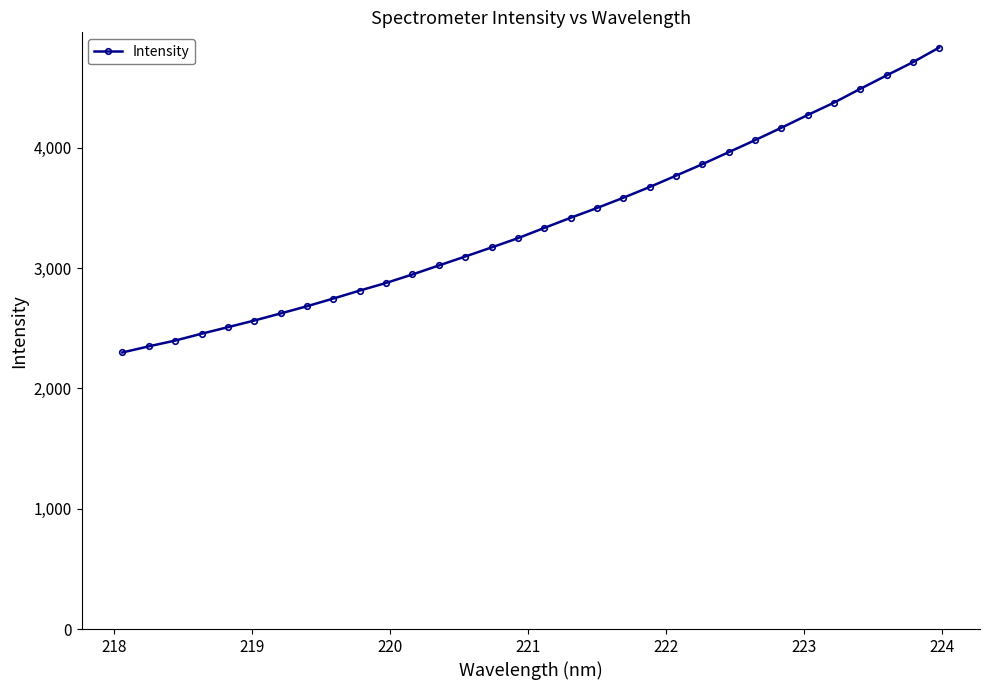

What is the average value?

3388.8